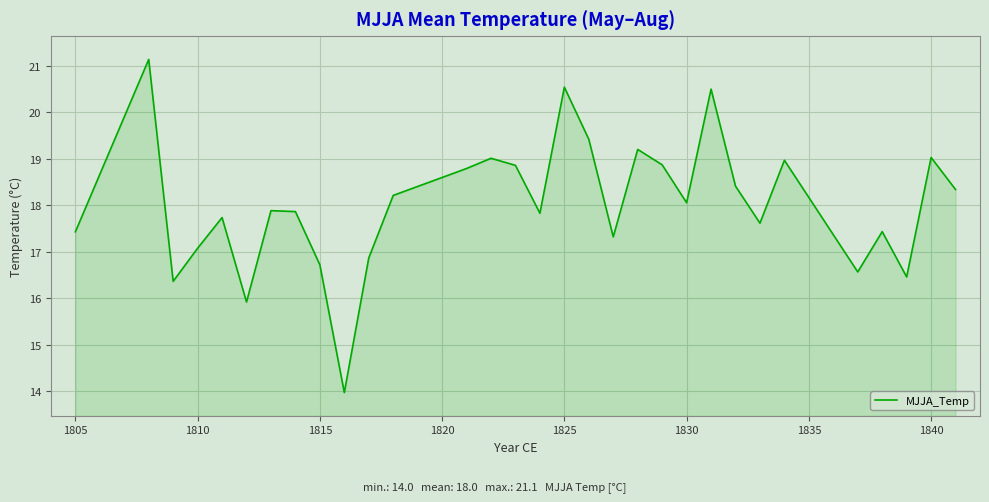

How many lines are shown in the chart?

1